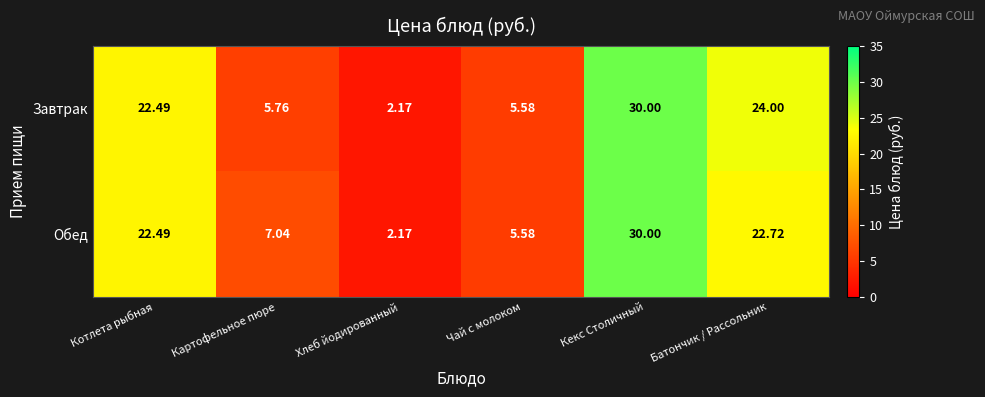

Is the value of Обед at Батончик / Рассольник greater than the value of Завтрак at Кекс Столичный?

No